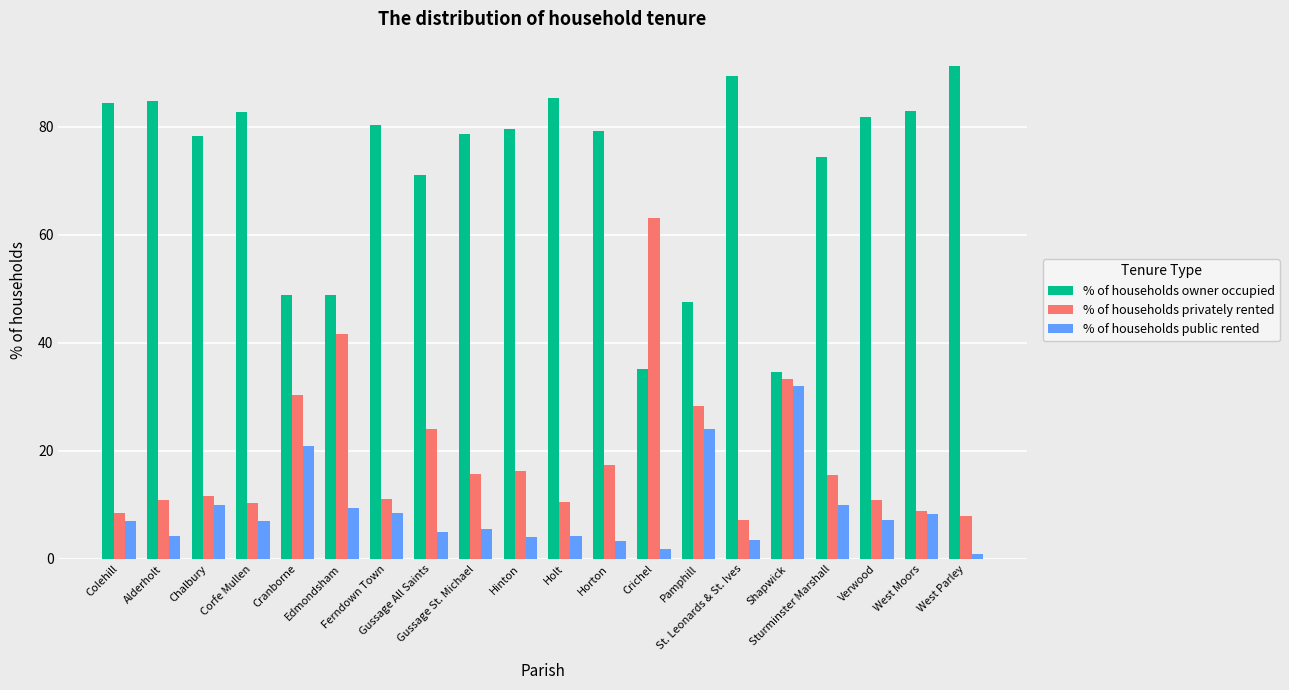

Where is % of households owner occupied nearest to the value 62?

Gussage All Saints